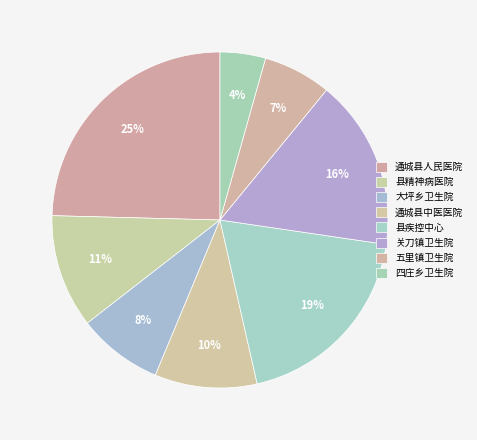

Count the number of slices in the pie.

8